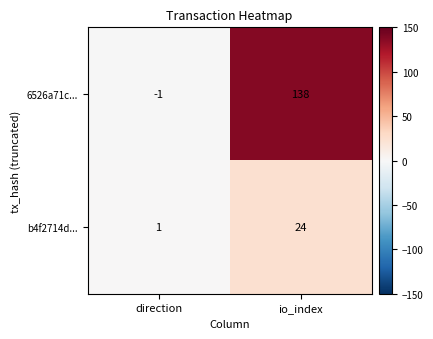

List the series in order of their overall mean, highest first.

6526a71c..., b4f2714d...